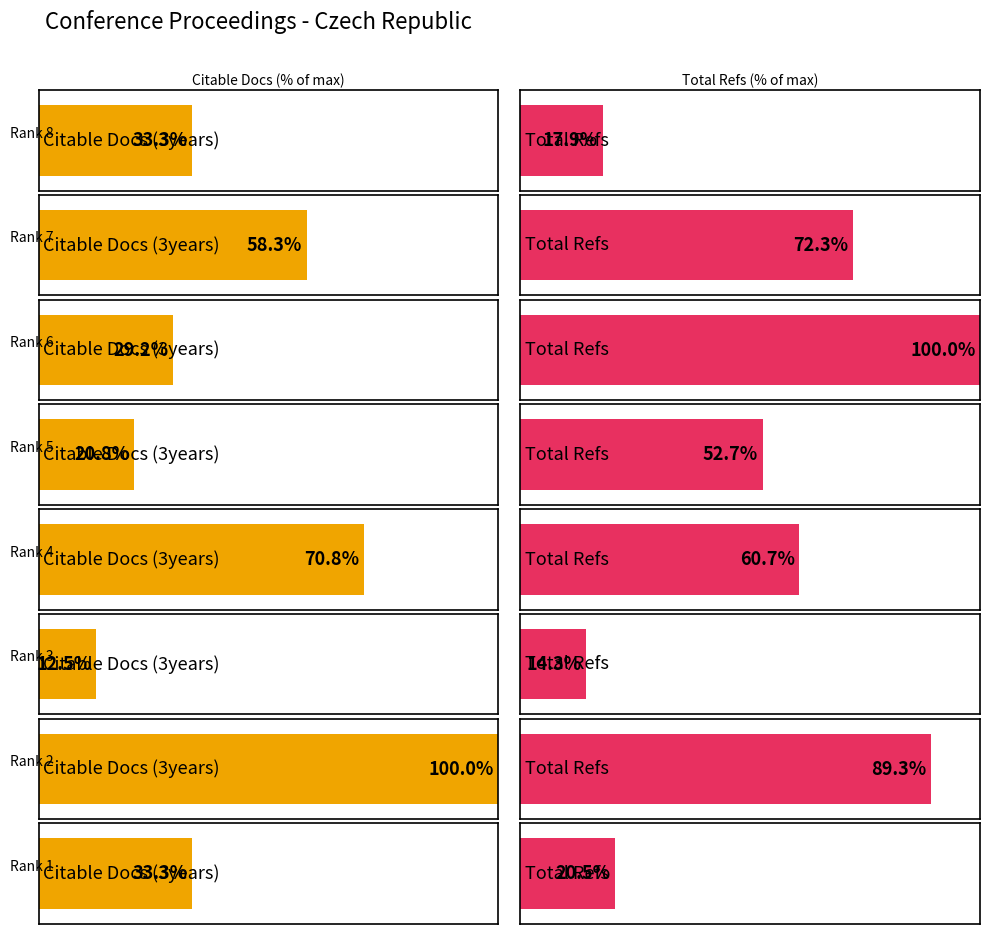

How many values in the Citable Docs. (3years) series are below 8?

3